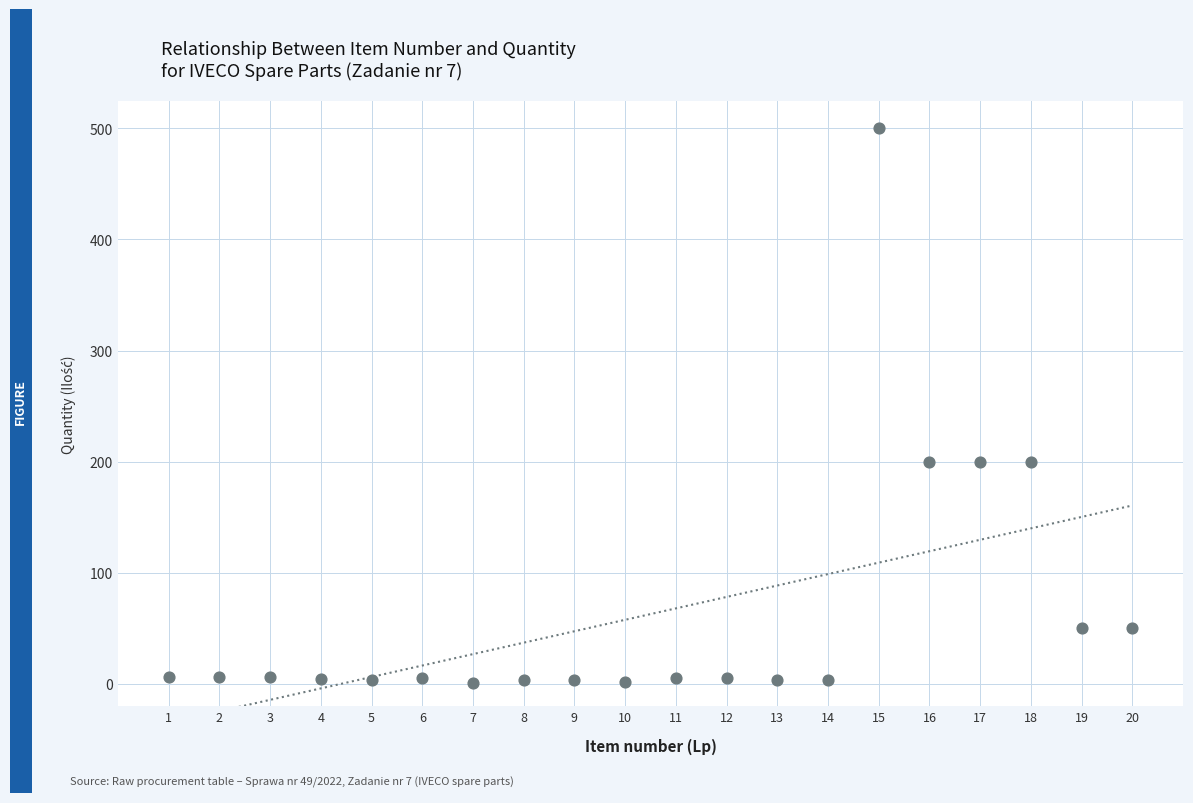

What is the range of X values (max minus min)?

19